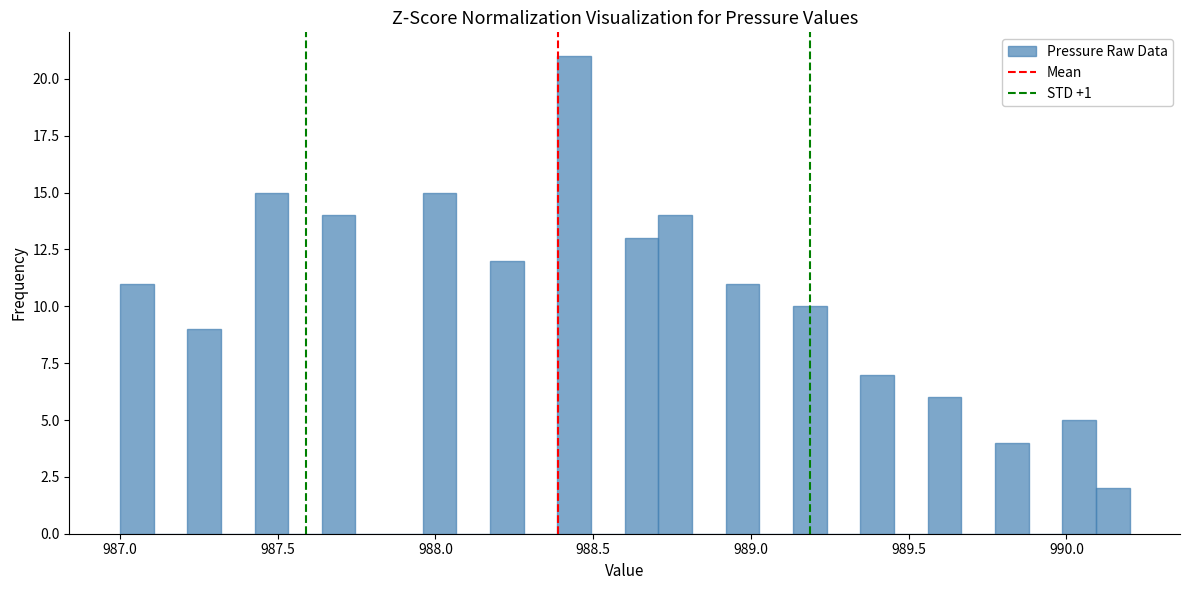

Read against the x-axis, roughly where is the centre of the tallest bar?

988.45